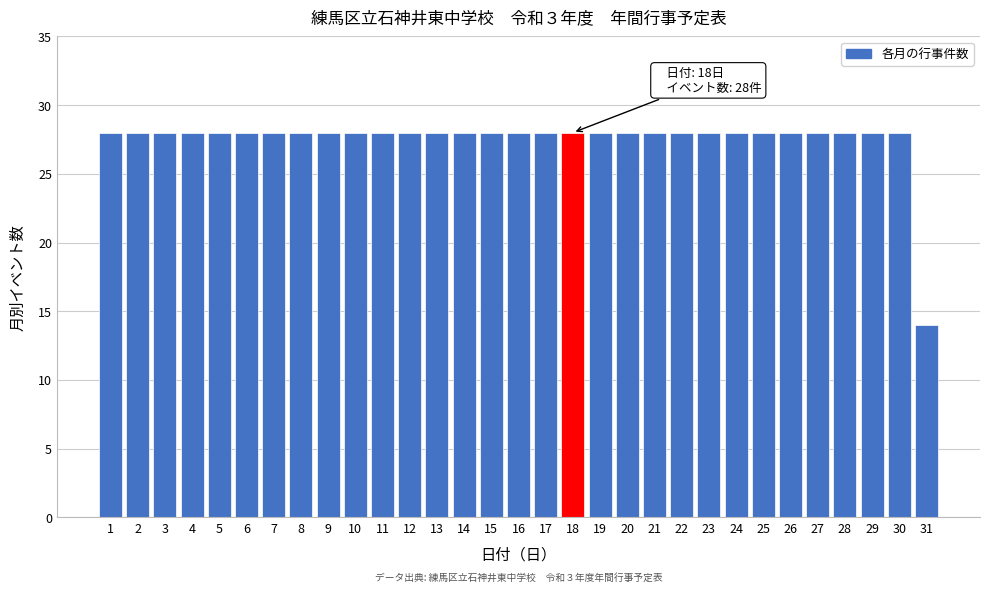

What is the value of the 30th bar from the left?

28